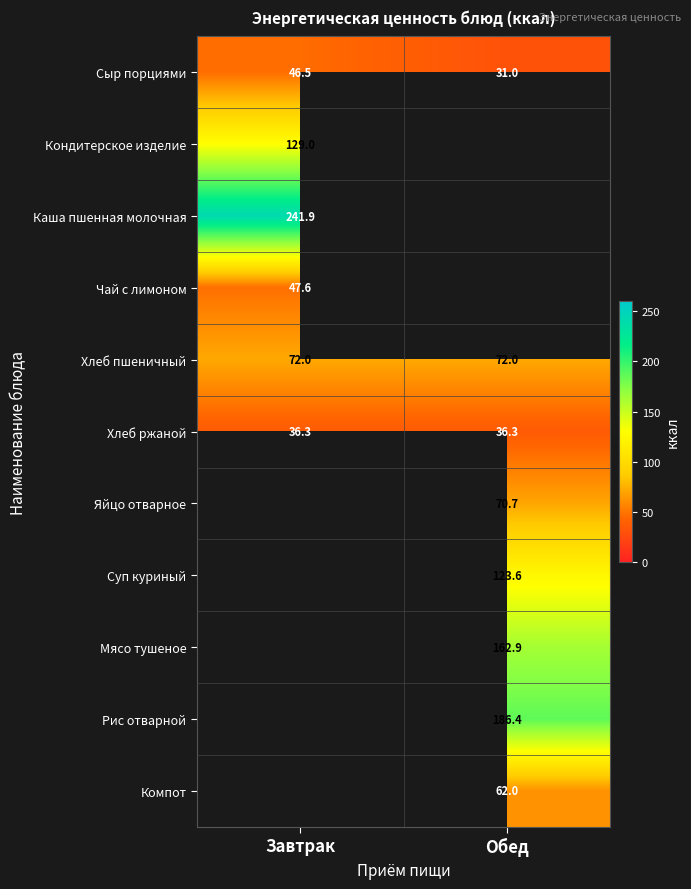

At which category is the sum across all series the highest?

Обед